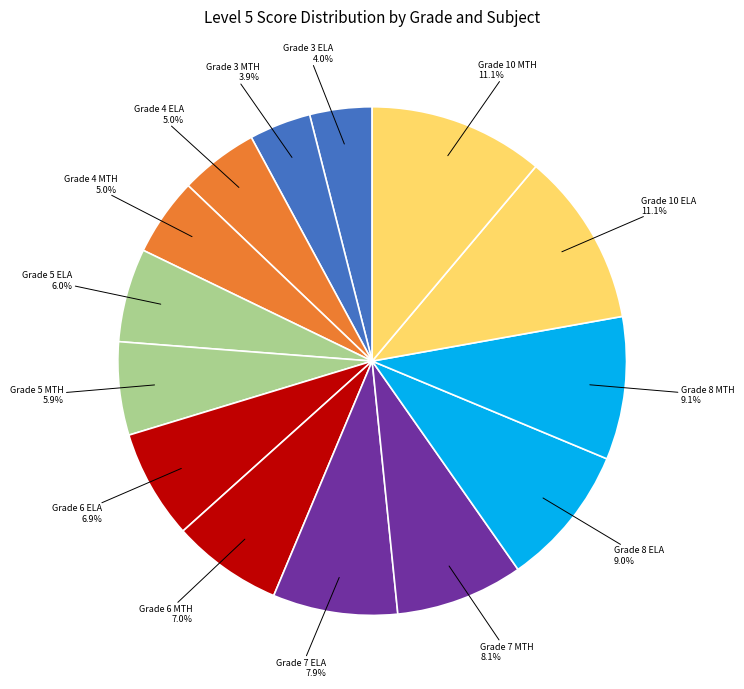

To the nearest percent, what percentage of the pie is Grade 8 ELA?

9%